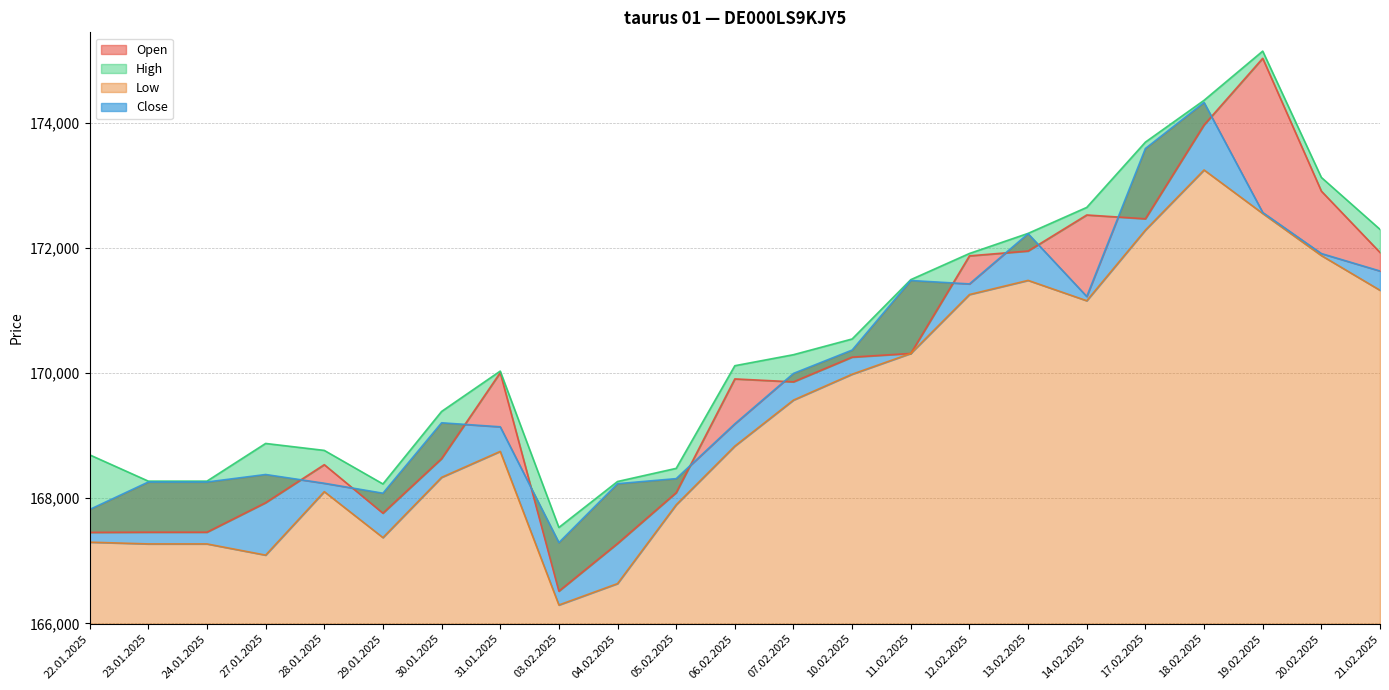

Reading left to right, transcribe all the data shown in this chart.

Open: 167453	167456	167456	167927	168535	167760	168631	170005	166514	167275	168087	169905	169858	170253	170312	171871	171948	172524	172463	173962	175027	172905	171925
High: 168692	168272	168272	168874	168763	168227	169385	170030	167532	168266	168476	170116	170292	170543	171491	171909	172230	172645	173688	174356	175142	173124	172294
Low: 167297	167269	167269	167090	168104	167370	168332	168747	166293	166635	167894	168832	169567	169980	170312	171253	171479	171154	172283	173243	172548	171876	171321
Close: 167819	168258	168258	168378	168238	168079	169204	169140	167290	168231	168312	169188	169993	170366	171477	171423	172225	171222	173586	174321	172564	171908	171629